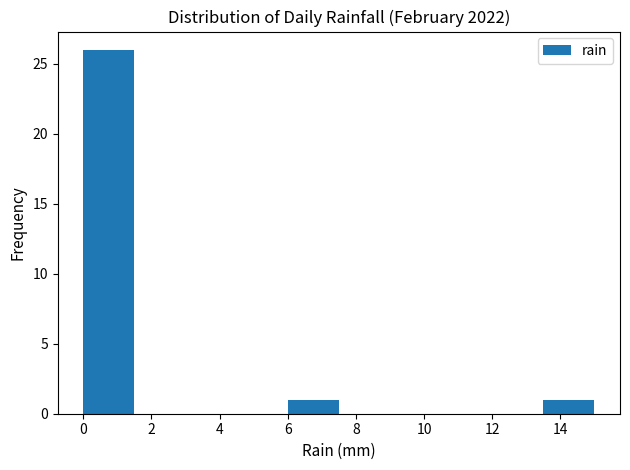

Which range on the x-axis has the tallest bar?

0.0 to 1.5